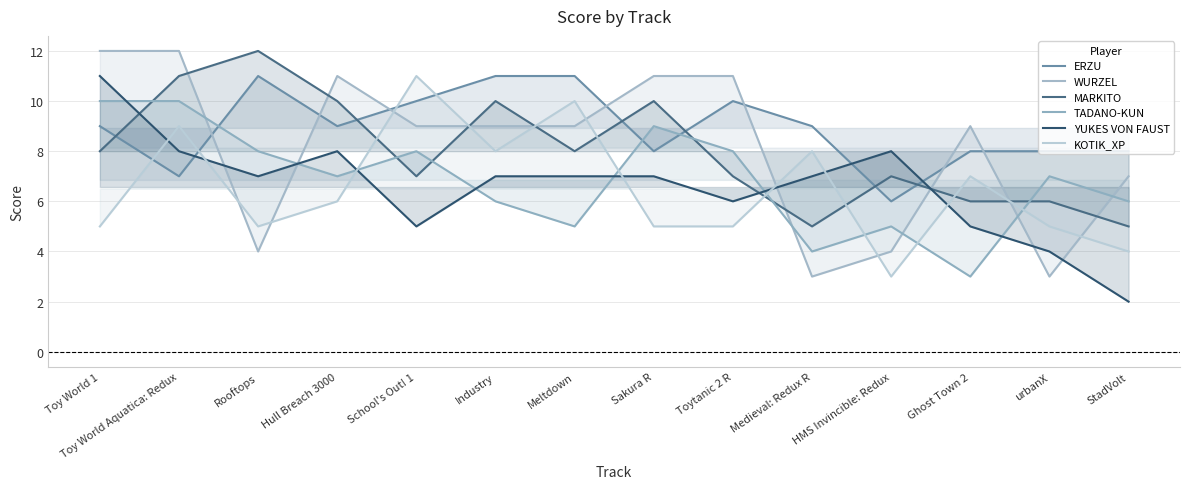

How many values in the ERZU series are below 9?

6